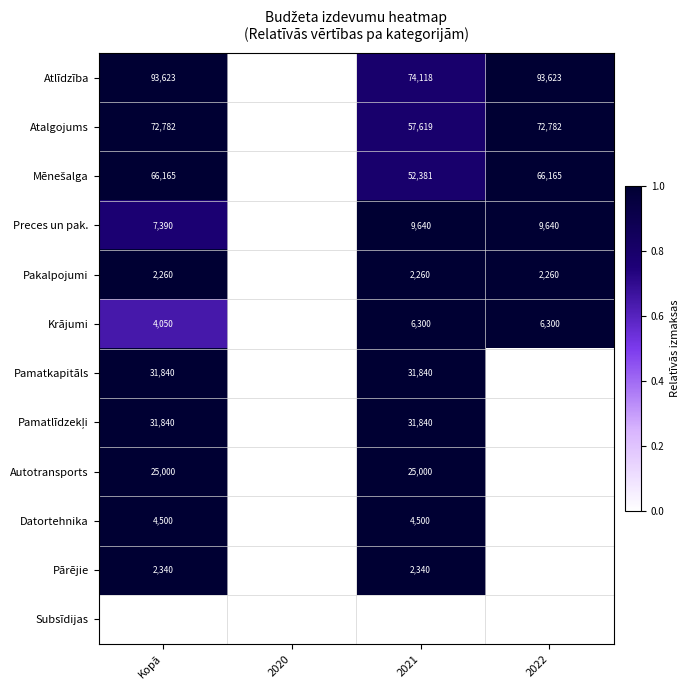

What is the sum of the Autotransports values at Kopā and 2021?

50000